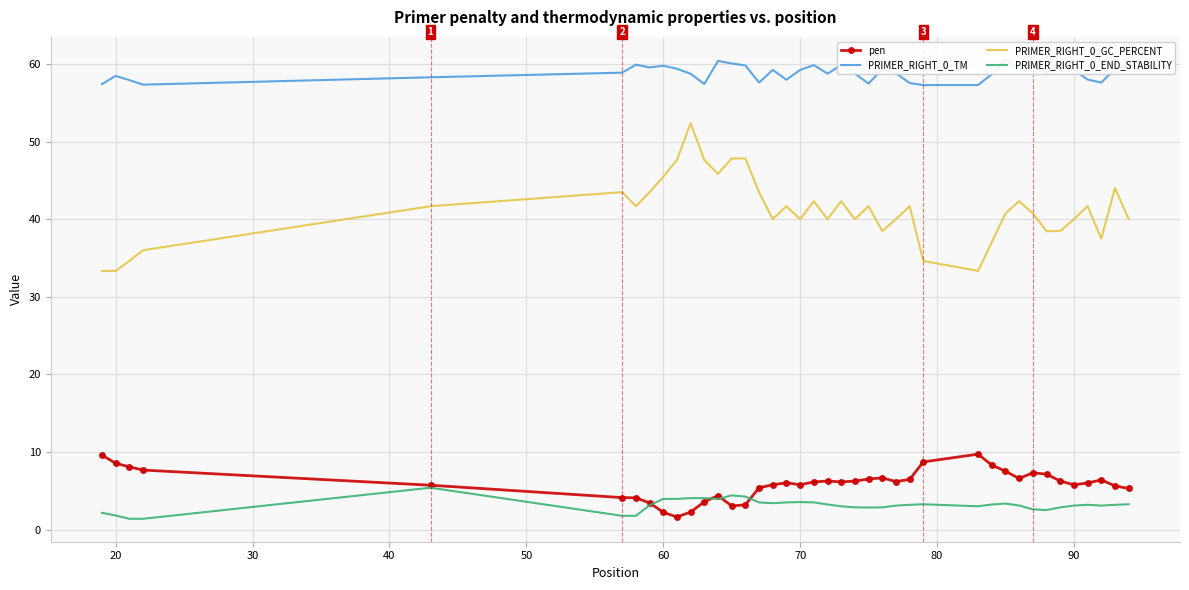

True or false: pen has a value of 4.8 at 20.

False